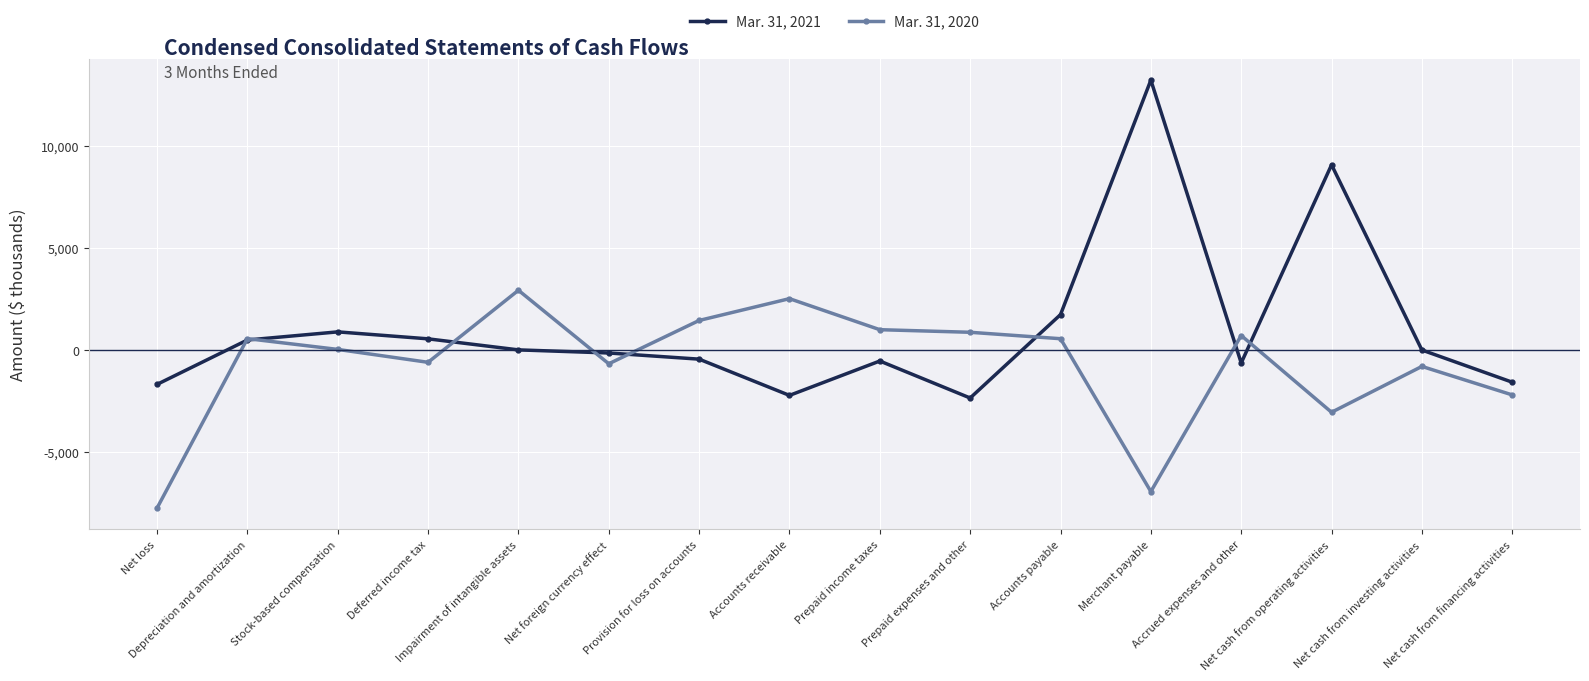

What is the lowest value of the Mar. 31, 2021 series?

-2357